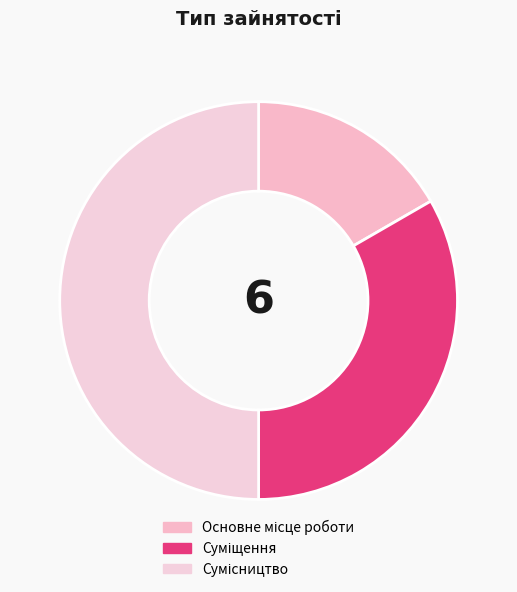

Is there any slice that represents more than half of the pie?

No